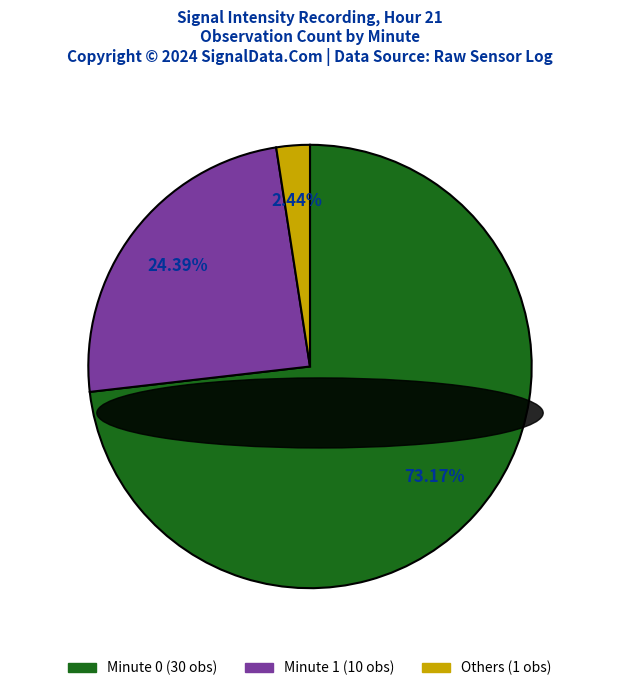

To the nearest percent, what is the average slice percentage?

33%